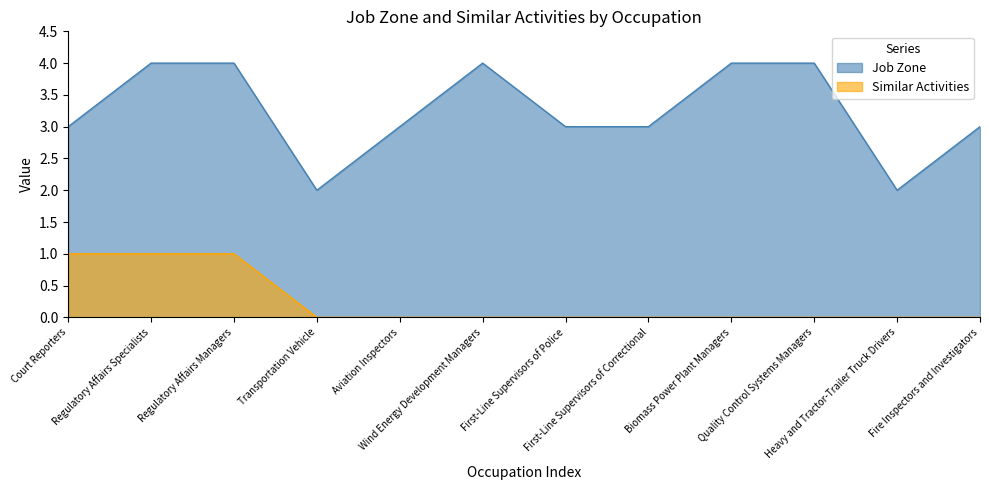

The Job Zone series shows 5 at Wind Energy Development Managers. True or false?

False